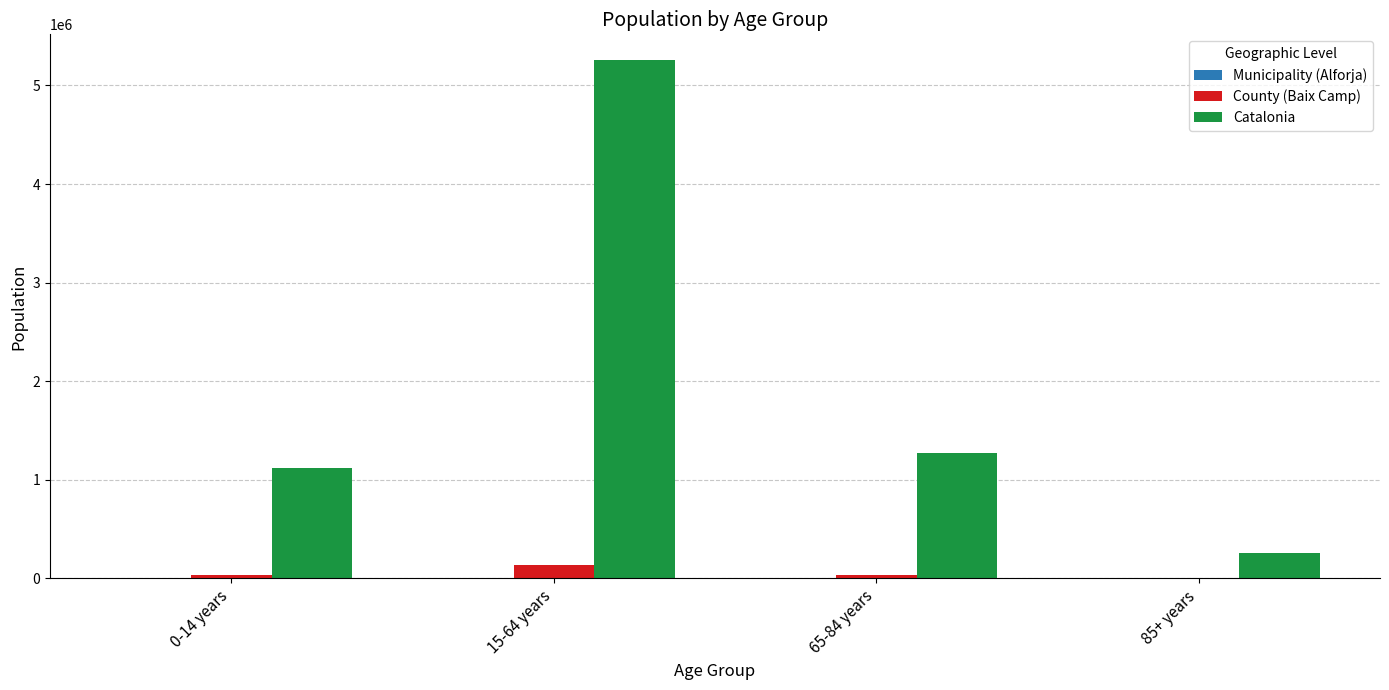

What is the maximum value for County (Baix Camp)?

133086